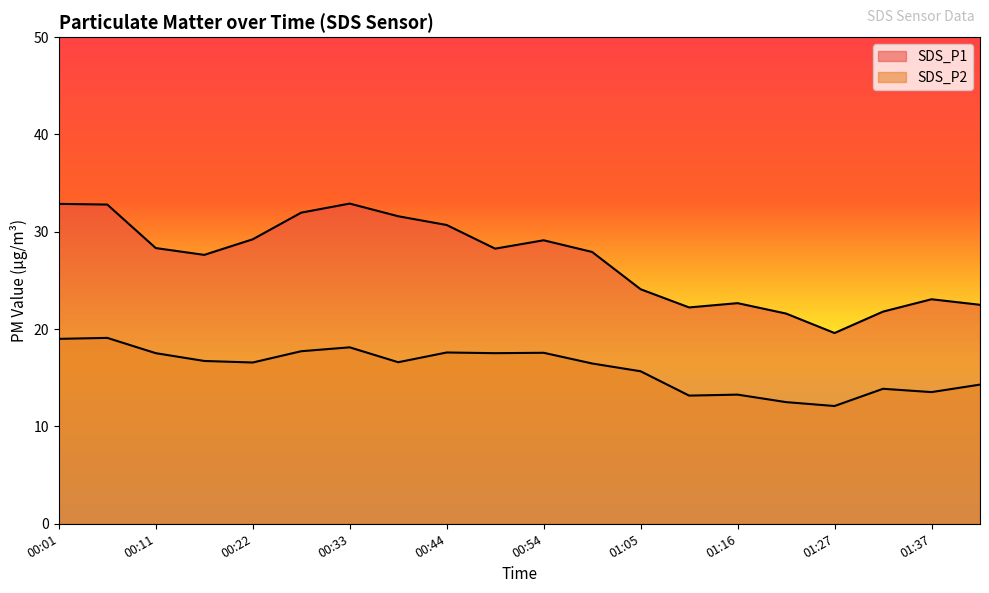

The SDS_P1 series shows 27.9 at 01:00. True or false?

True